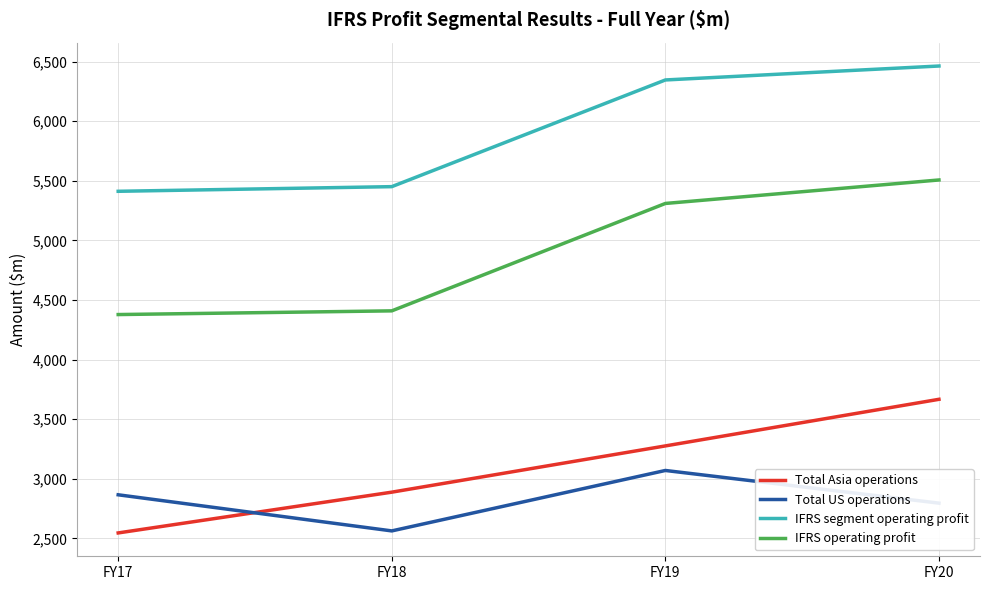

What is the spread (max minus min) of values at FY20?

3667